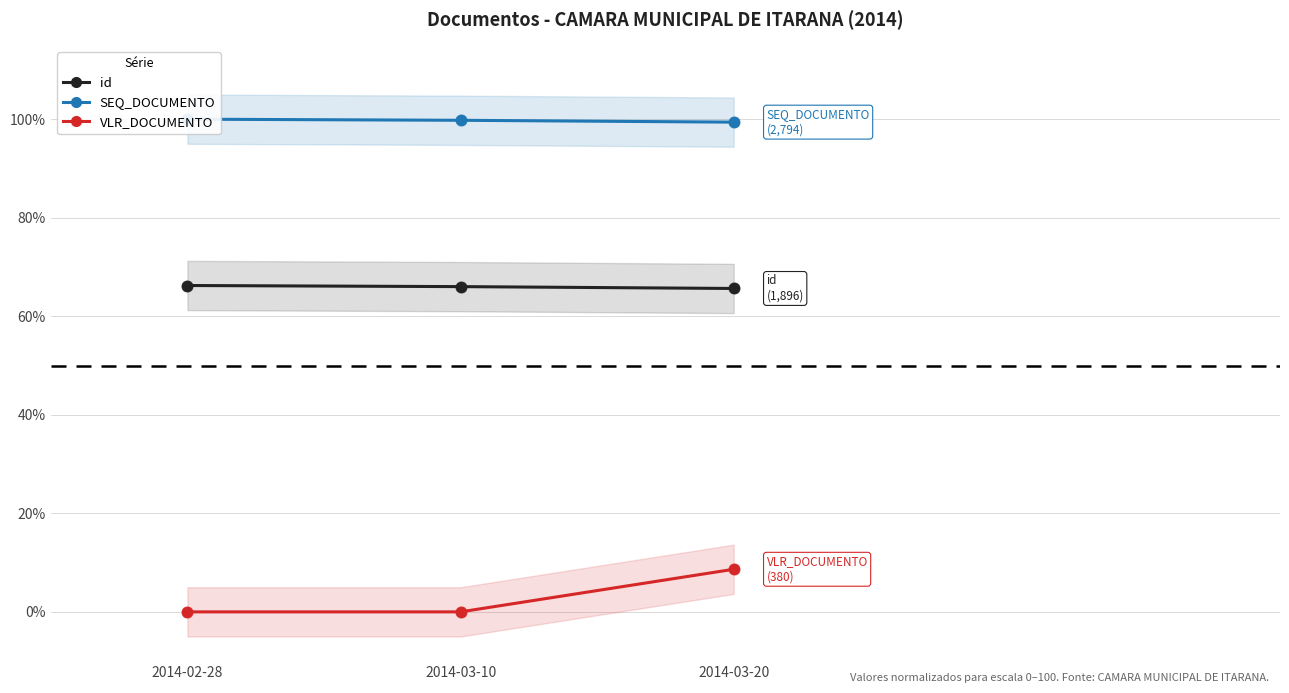

At which category is the sum across all series the highest?

2014-03-20